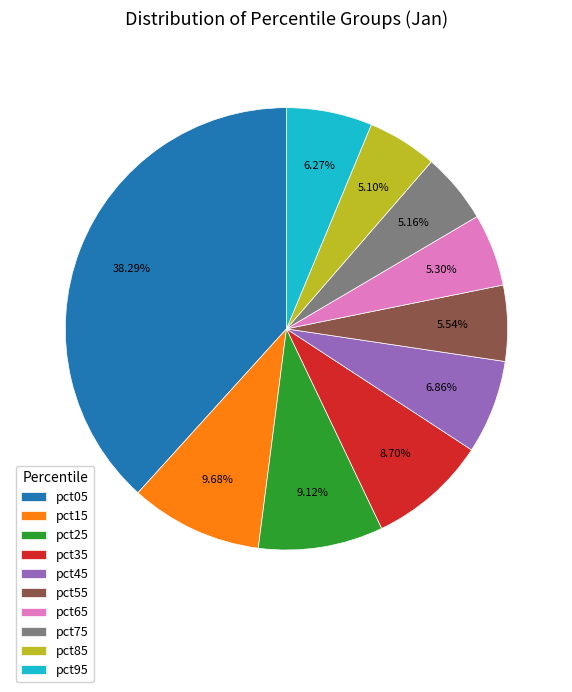

How much of the chart is everything except pct15?

90.3%